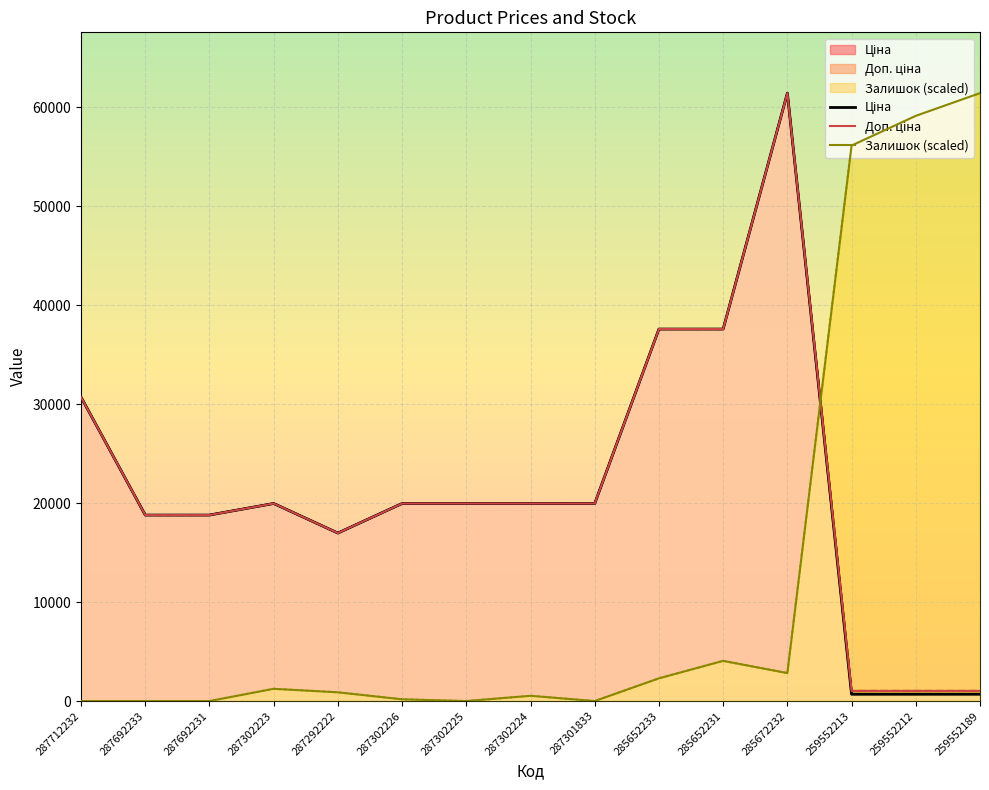

True or false: Ціна has more than 0 points higher than both neighbors.

True